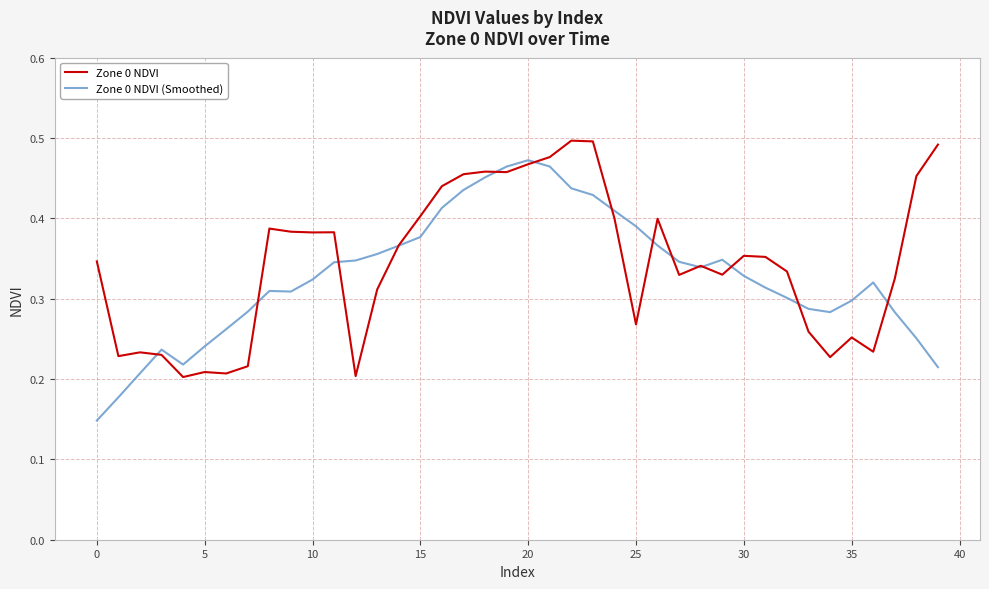

Which series has the largest range (max minus min)?

Zone 0 NDVI (Smoothed)